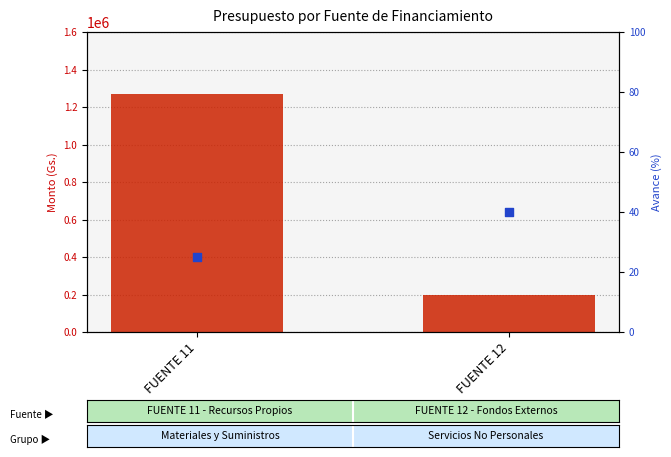

At which category is the sum across all series the highest?

FUENTE 11